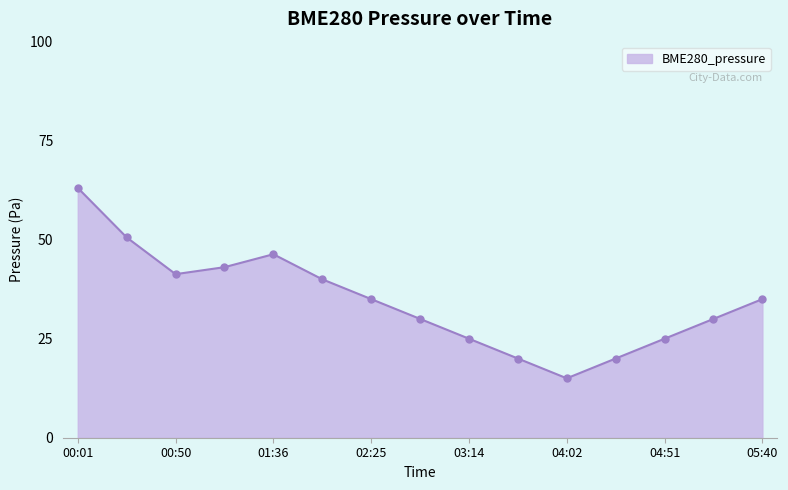

What is the label of the 13th point from the right?

00:50